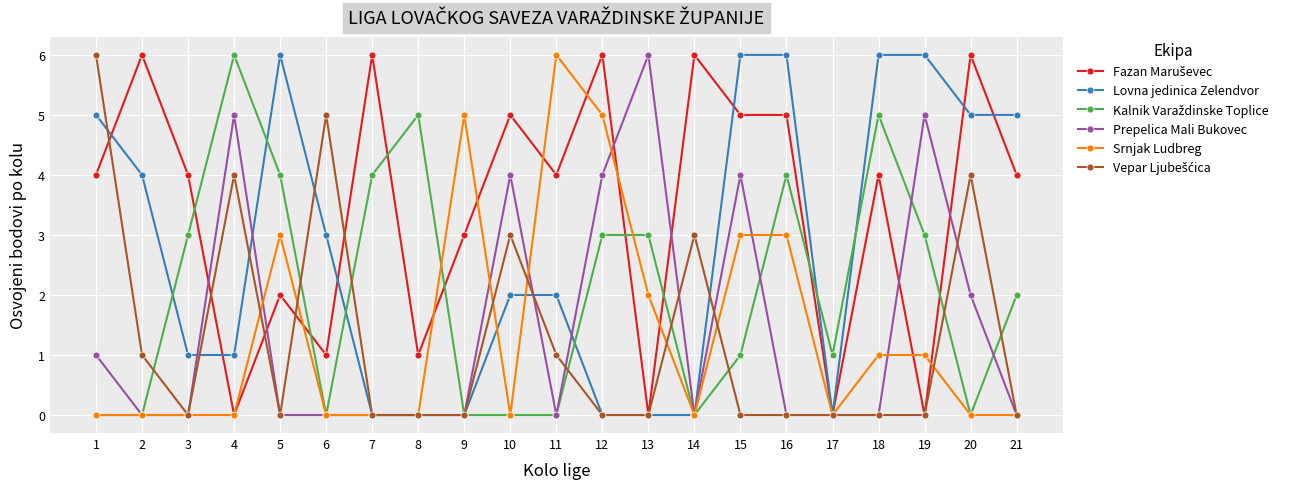

How many series are shown in this chart?

6